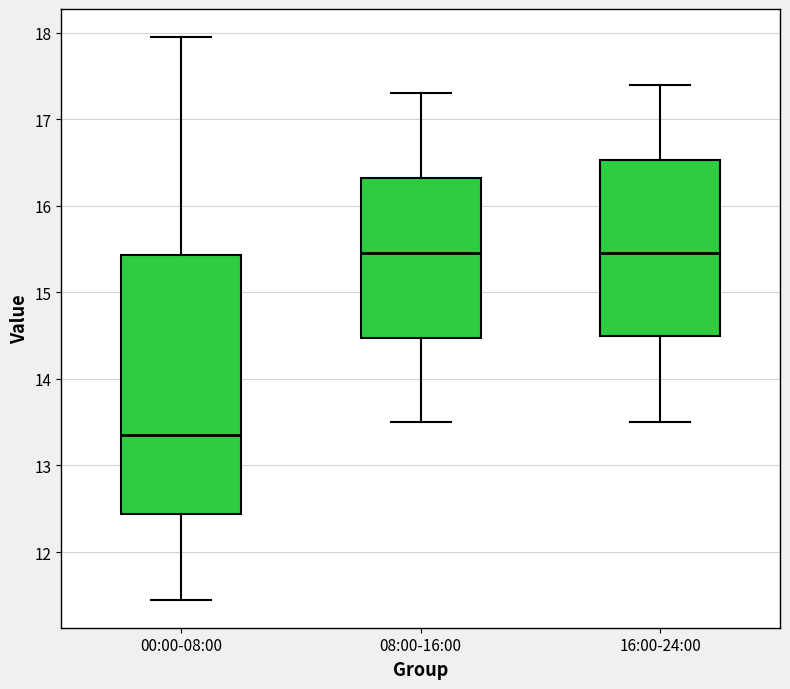

Reading left to right, transcribe this box plot: for each box, give where its median line is, the range the box spans, and where its two whiskers end, as read against the y-axis. The values are not printed on the chart, so give them approximately, as read against the axis.

00:00-08:00: median 13.4, box 12.4 to 15.4, whiskers 11.5 to 18.0
08:00-16:00: median 15.5, box 14.5 to 16.3, whiskers 13.5 to 17.3
16:00-24:00: median 15.5, box 14.5 to 16.5, whiskers 13.5 to 17.4